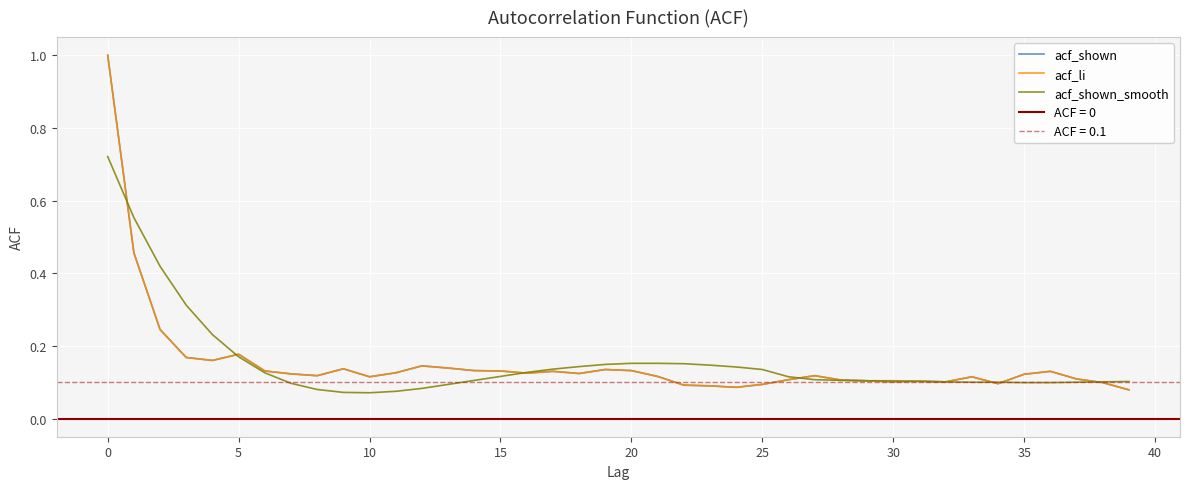

How many interior local valleys does the acf_li series have?

9